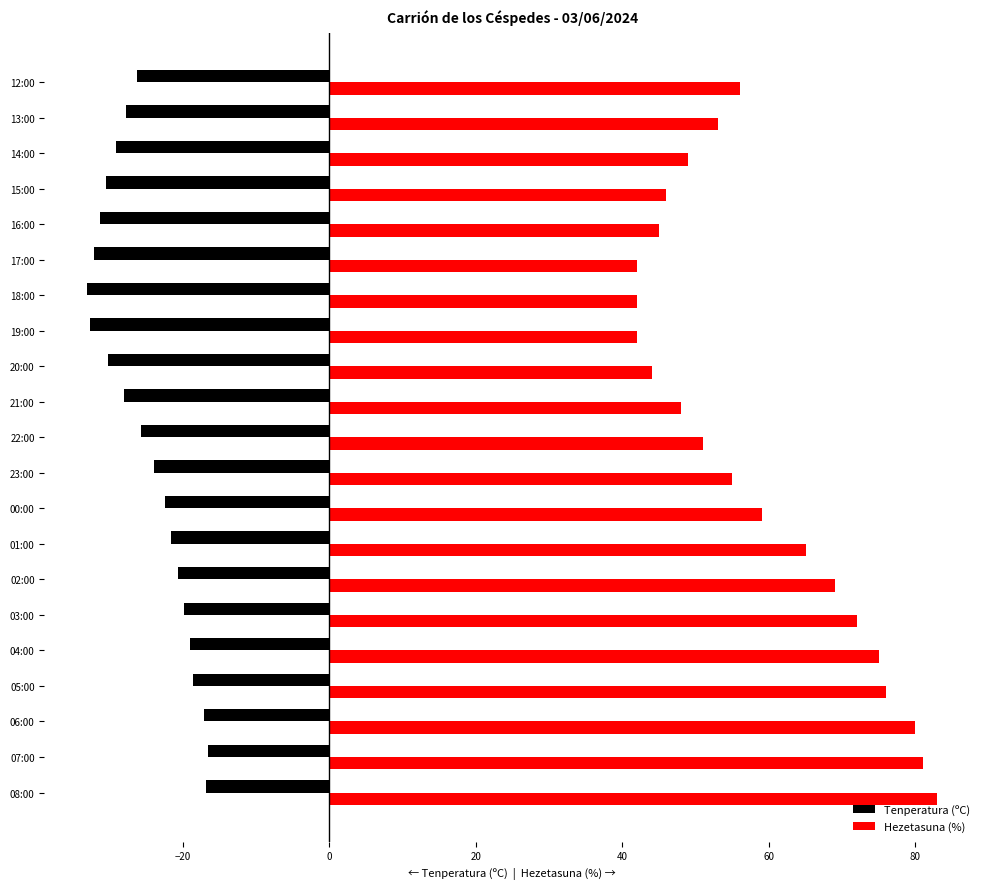

What is the total value across all series at 23:00?

31.1